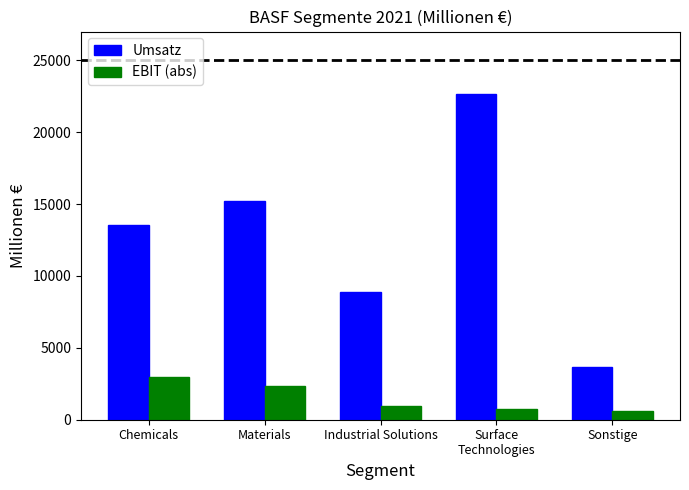

Where is Umsatz nearest to the value 13162?

Chemicals